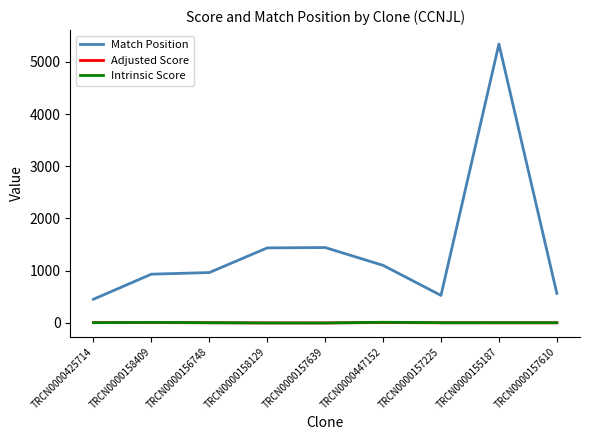

What position from the left is TRCN0000155187?

8